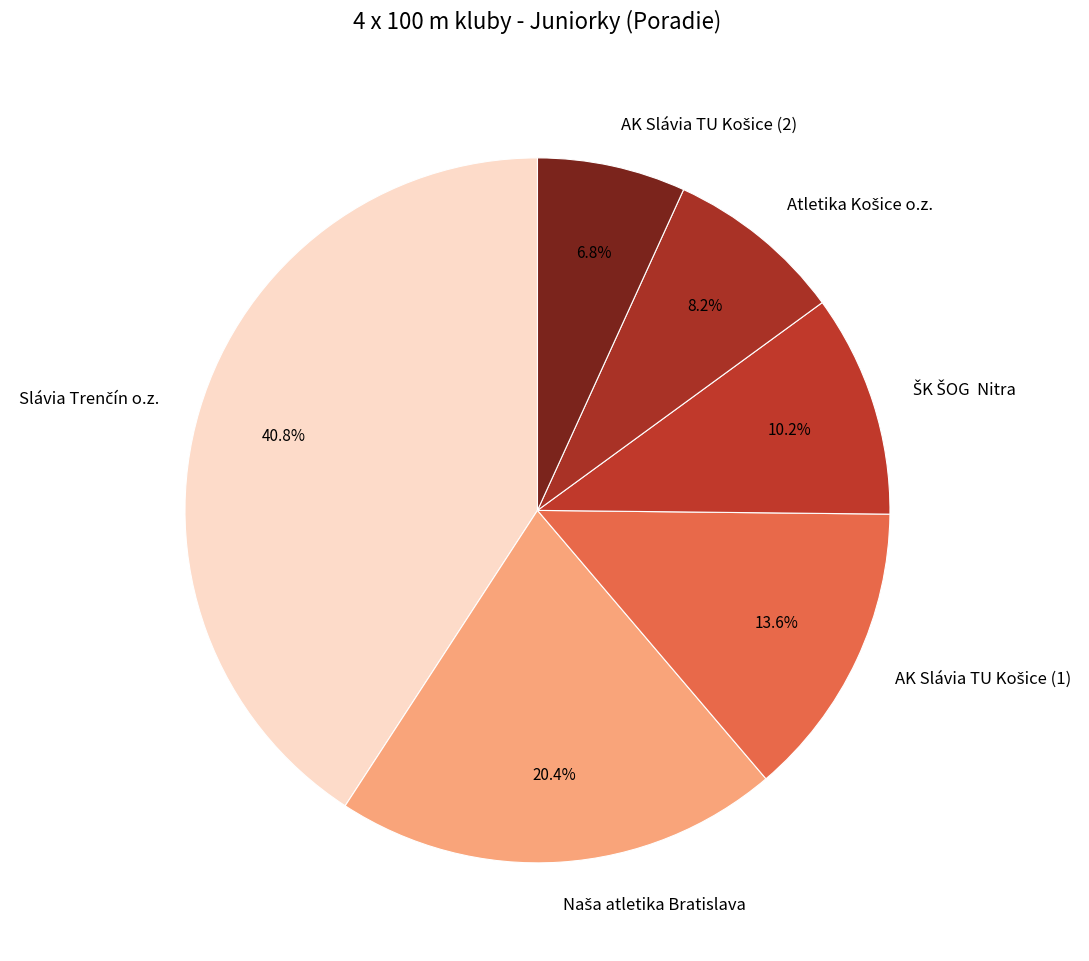

How many segments does this pie chart have?

6